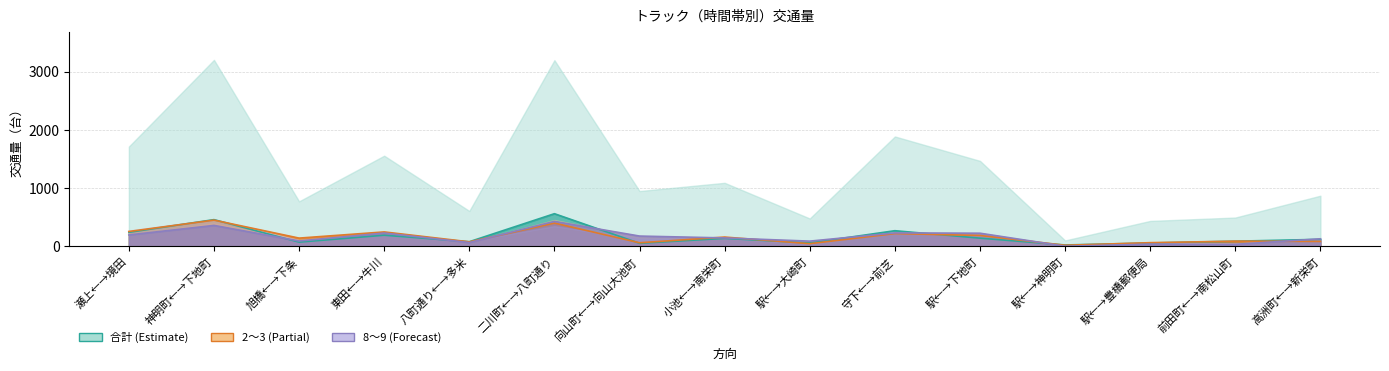

What is the difference between the maximum and minimum values in the 9～10 series?

432